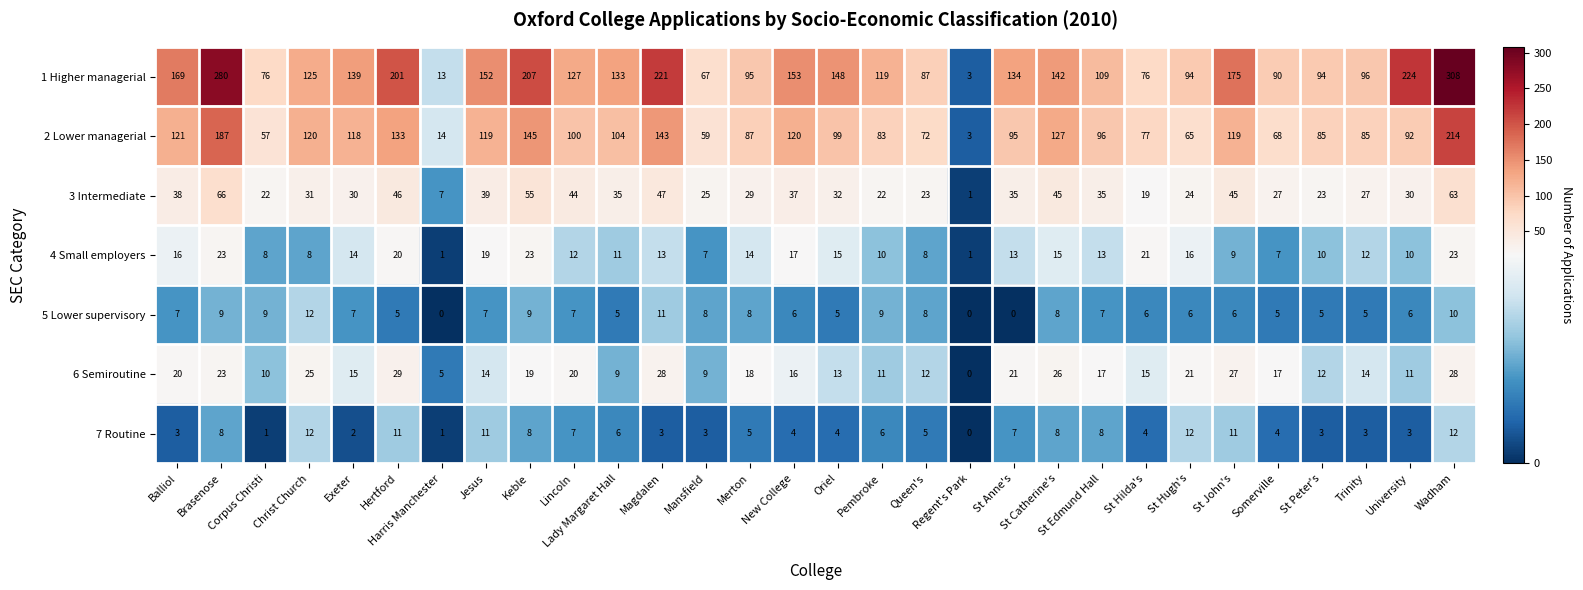

Which series has the largest total across all categories?

1 Higher managerial